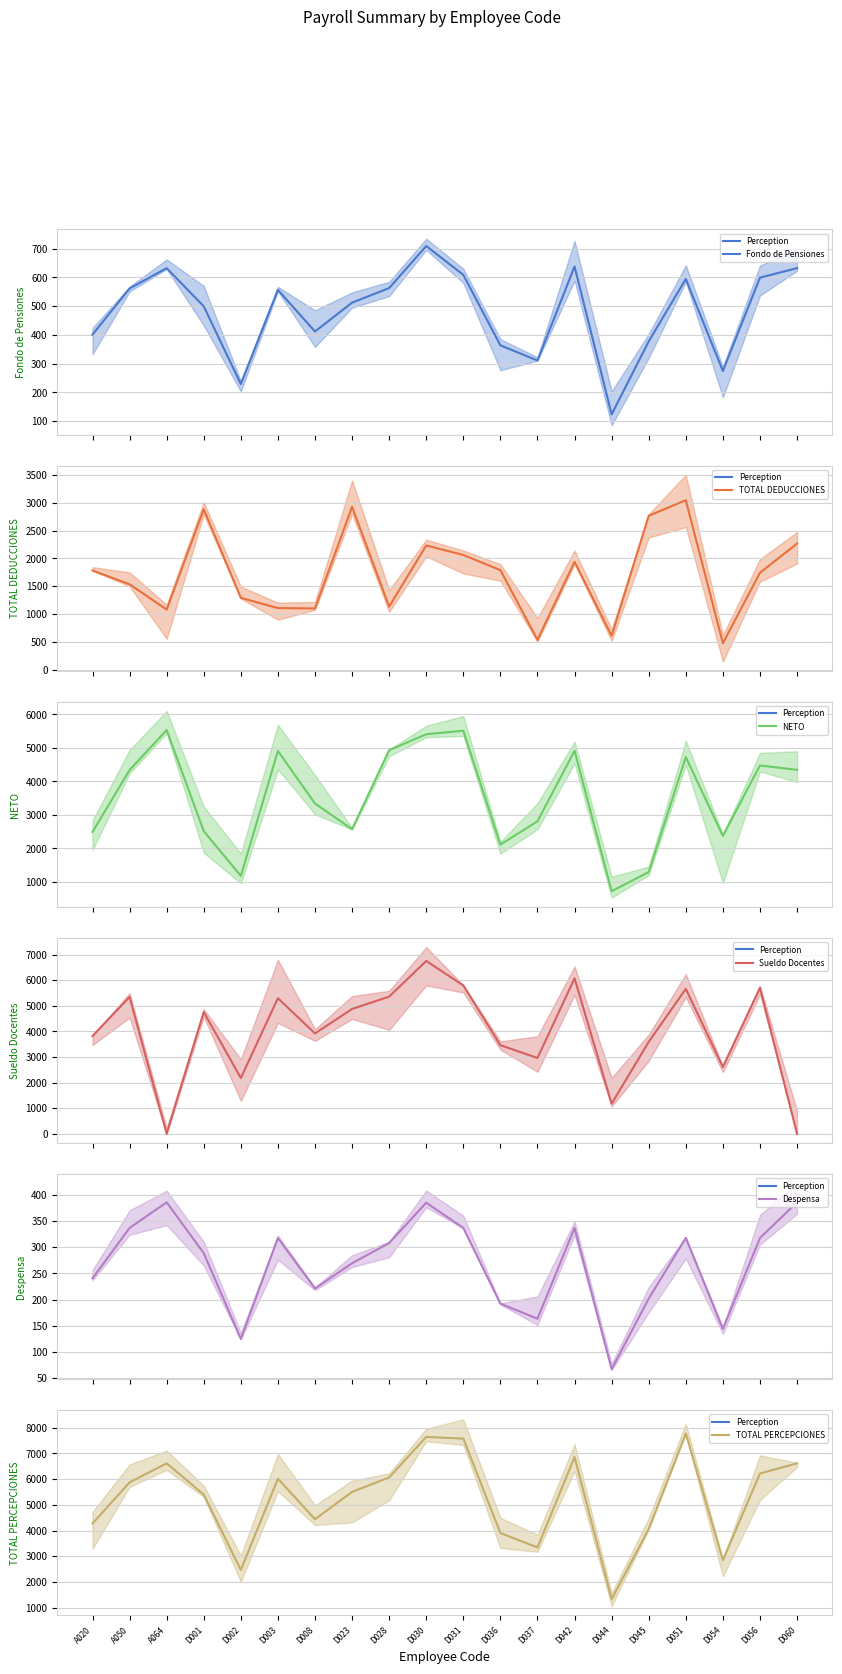

Is this an area chart (filled region under the line)?

No